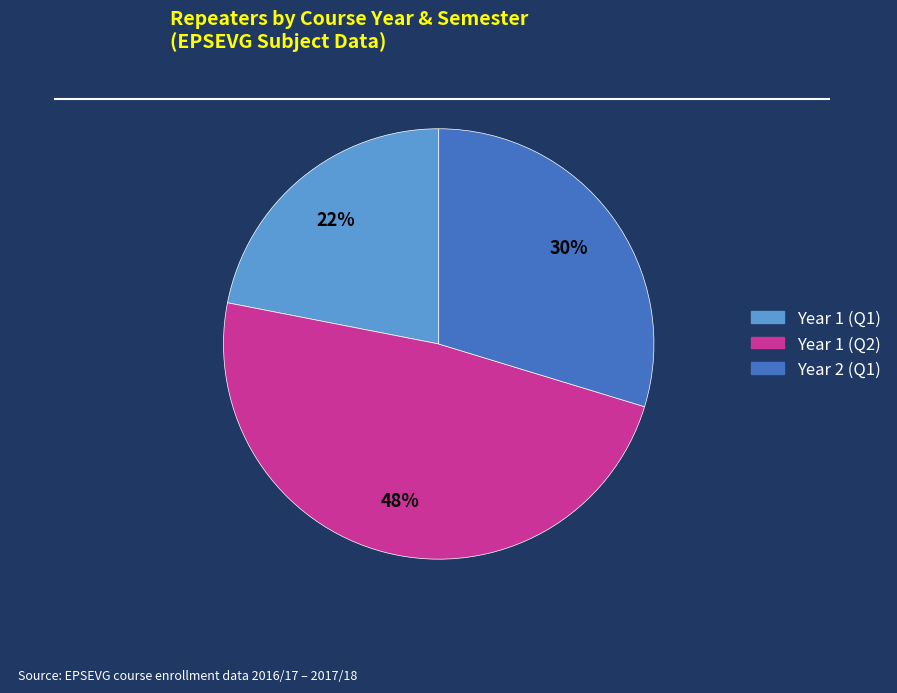

Is there any slice that represents more than half of the pie?

No